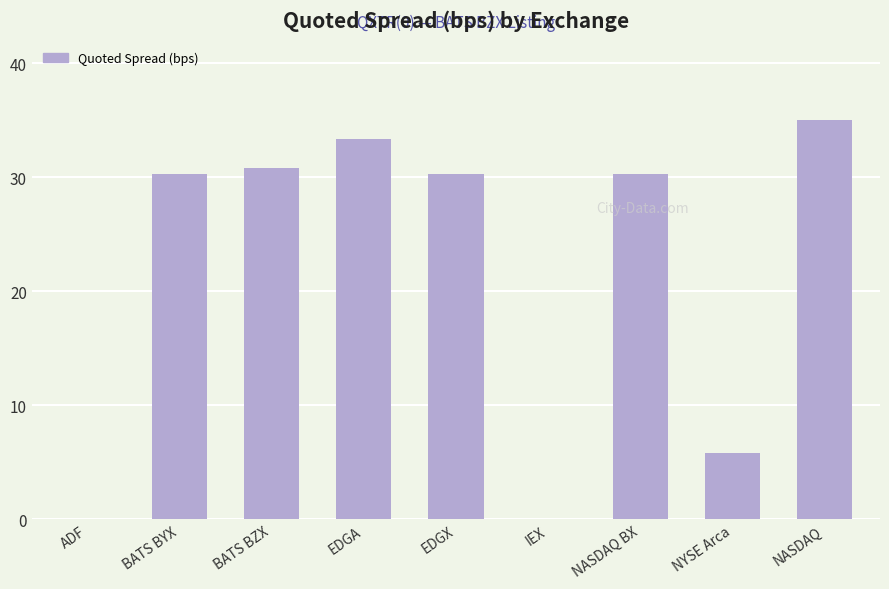

What is the average value?

21.8